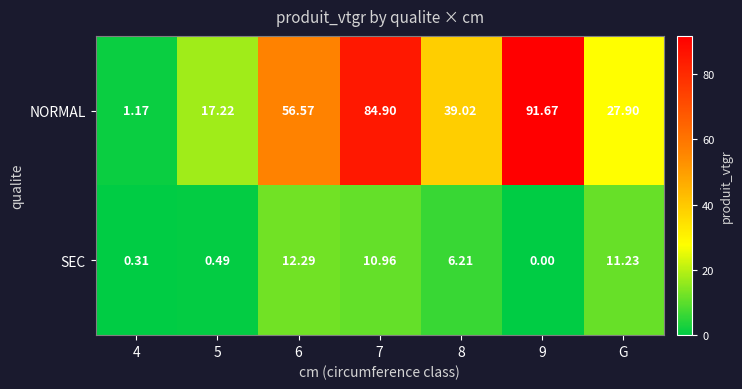

Between 5 and 6, which series saw the biggest shift?

NORMAL